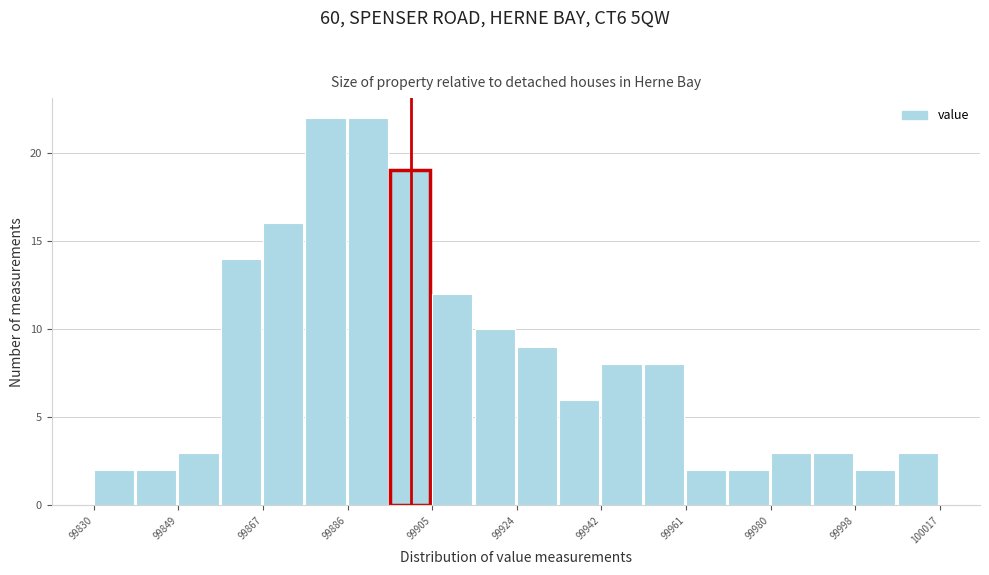

Reading left to right, transcribe this chart: for each bar, give the range it covers on the x-axis and its height. Neither the bar edges nor the heights are printed on the chart, so give them approximately, as read against the axes.

99830 to 99840: 2
99840 to 99848: 2
99848 to 99858: 3
99858 to 99868: 14
99868 to 99876: 16
99876 to 99886: 22
99886 to 99896: 22
99896 to 99904: 19
99904 to 99914: 12
99914 to 99924: 10
99924 to 99932: 9
99932 to 99942: 6
99942 to 99952: 8
99952 to 99960: 8
99960 to 99970: 2
99970 to 99980: 2
99980 to 99988: 3
99988 to 99998: 3
99998 to 100008: 2
100008 to 100018: 3